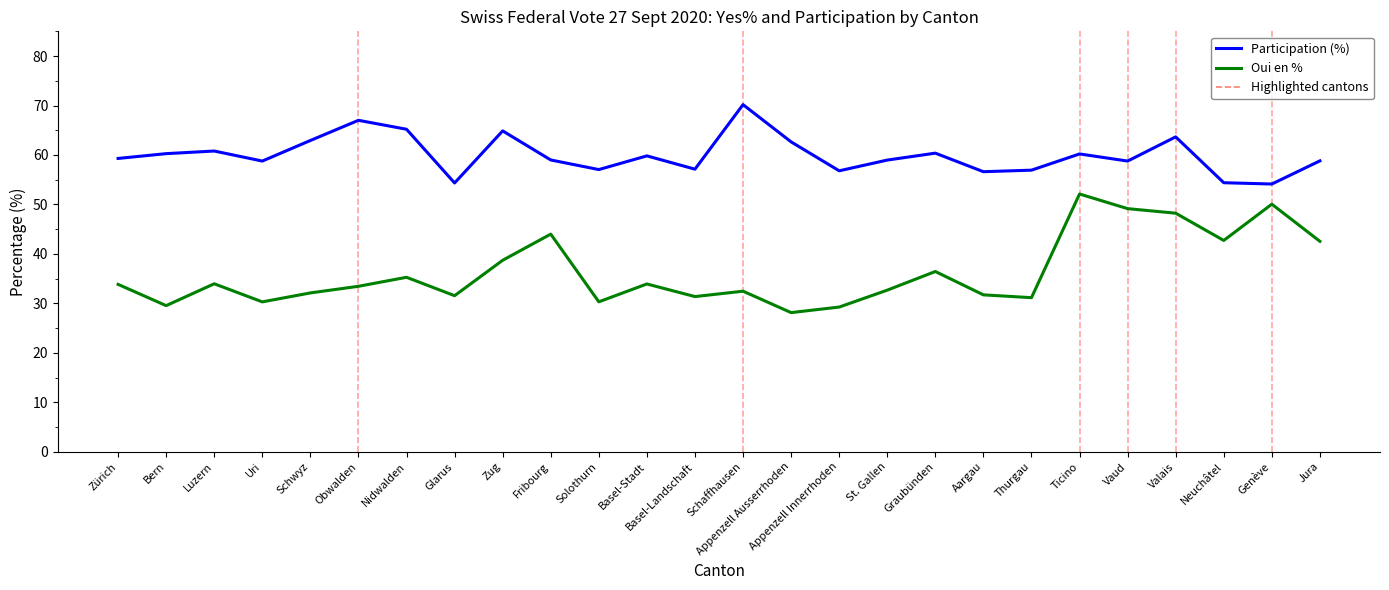

What is the maximum value shown in the chart?

70.2